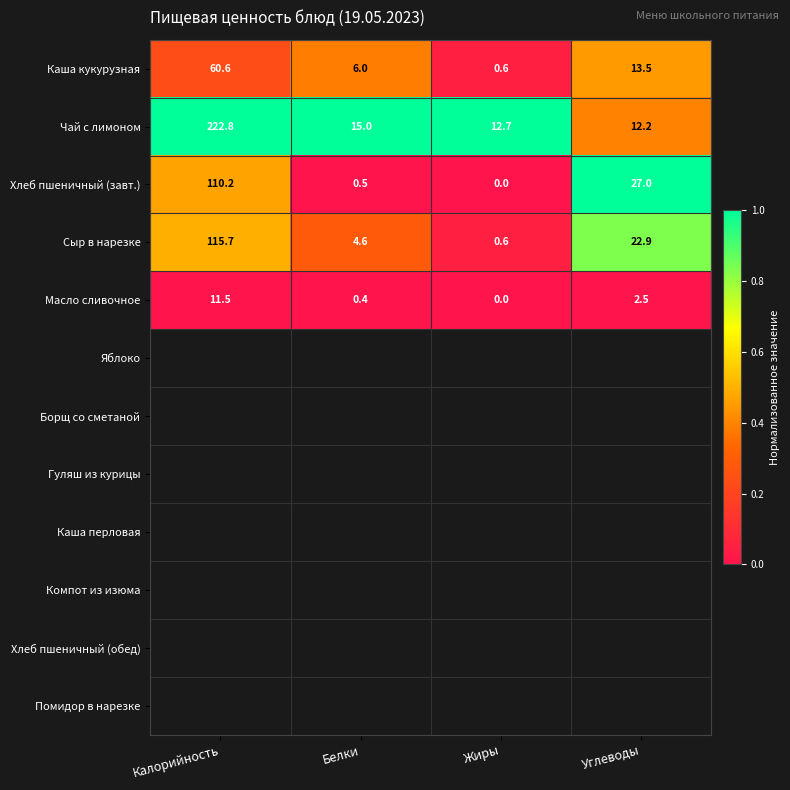

Which label corresponds to the largest value in the chart?

Калорийность